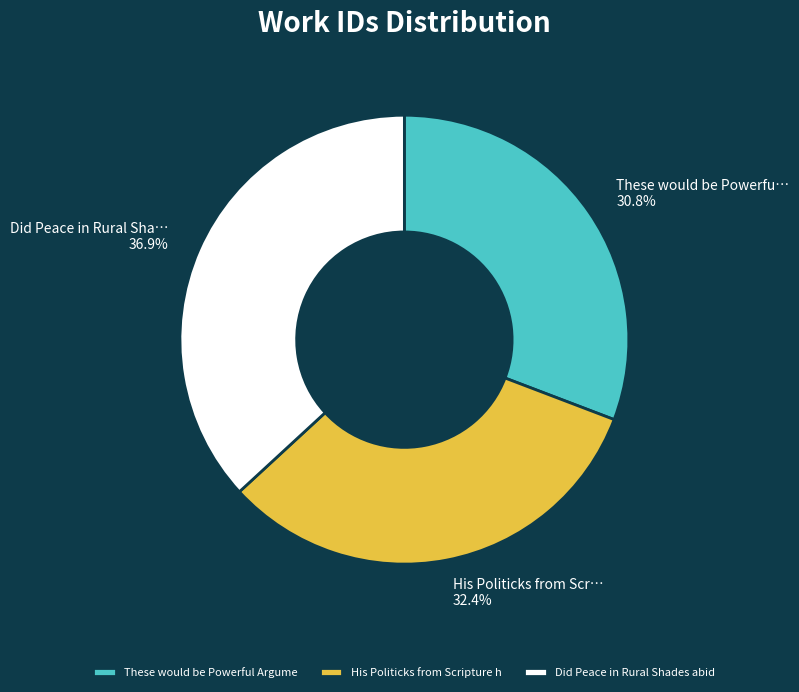

Rank the categories by value from highest to lowest.

Did Peace in Rural Shades abid, His Politicks from Scripture h, These would be Powerful Argume